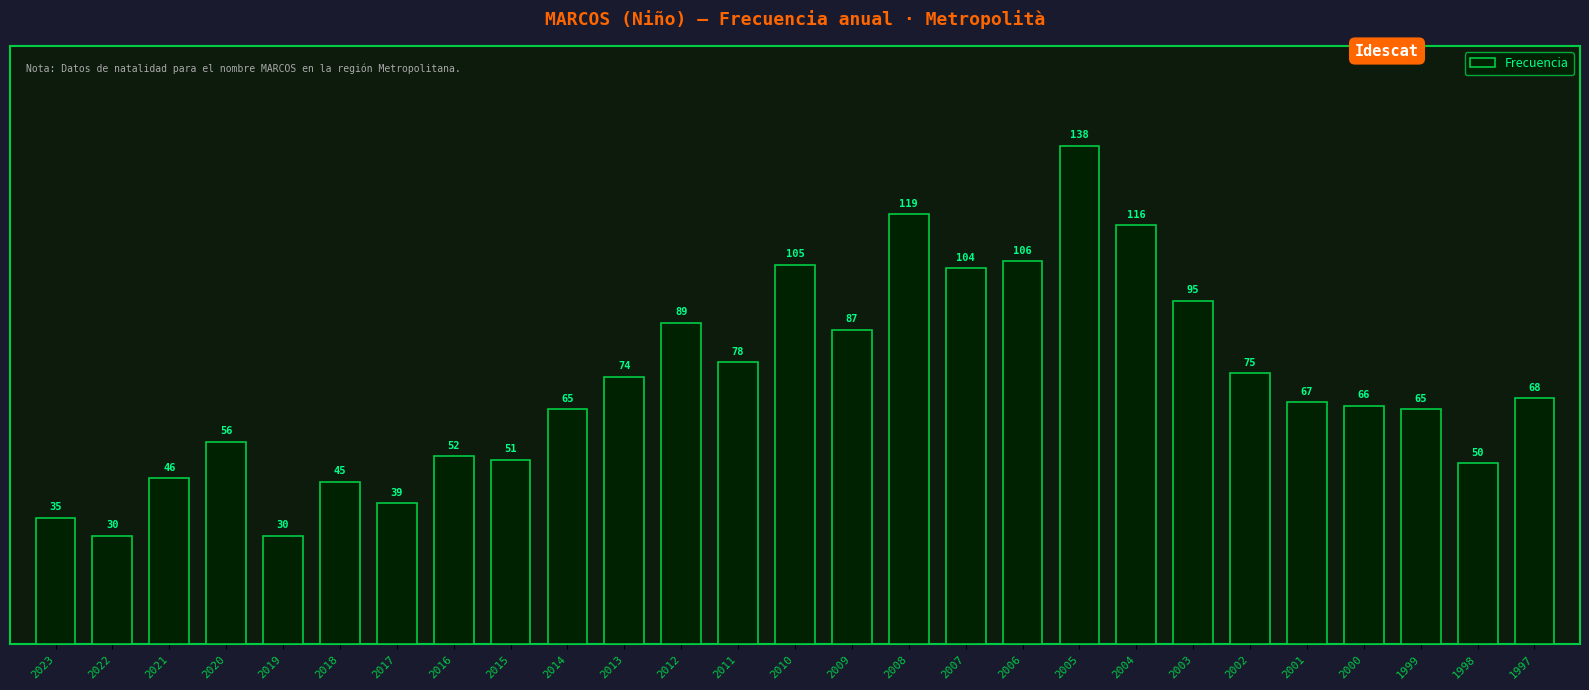

What is the smallest value displayed?

30